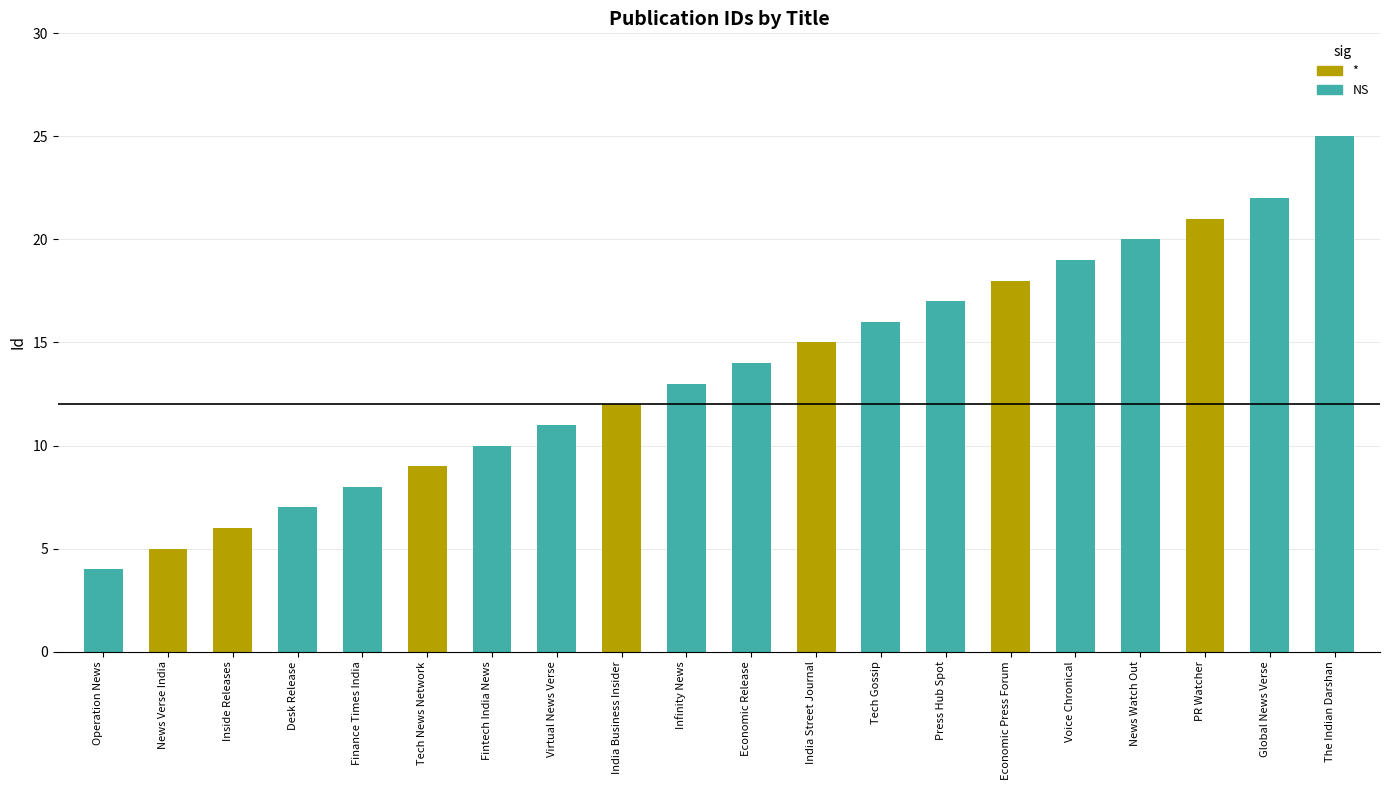

Reading left to right, extract all data points from this chart.

4	5	6	7	8	9	10	11	12	13	14	15	16	17	18	19	20	21	22	25